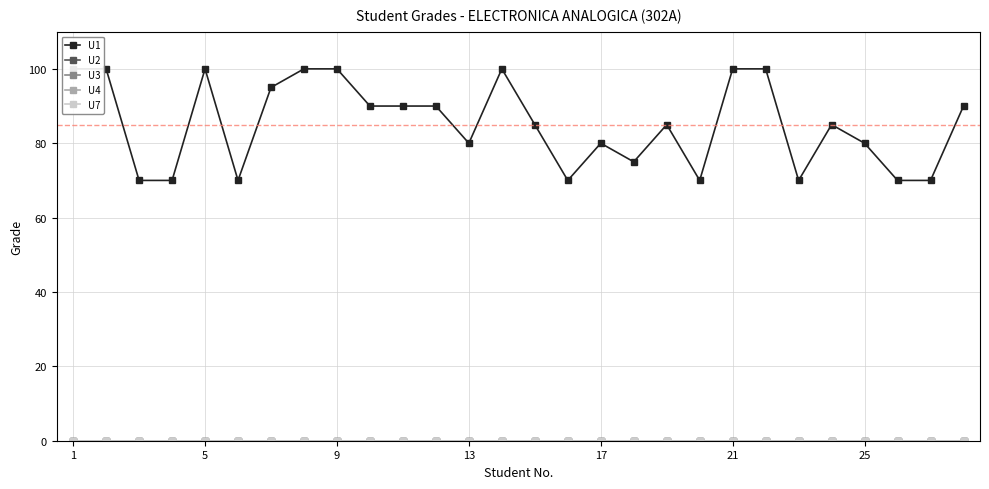

How many lines are shown in the chart?

5